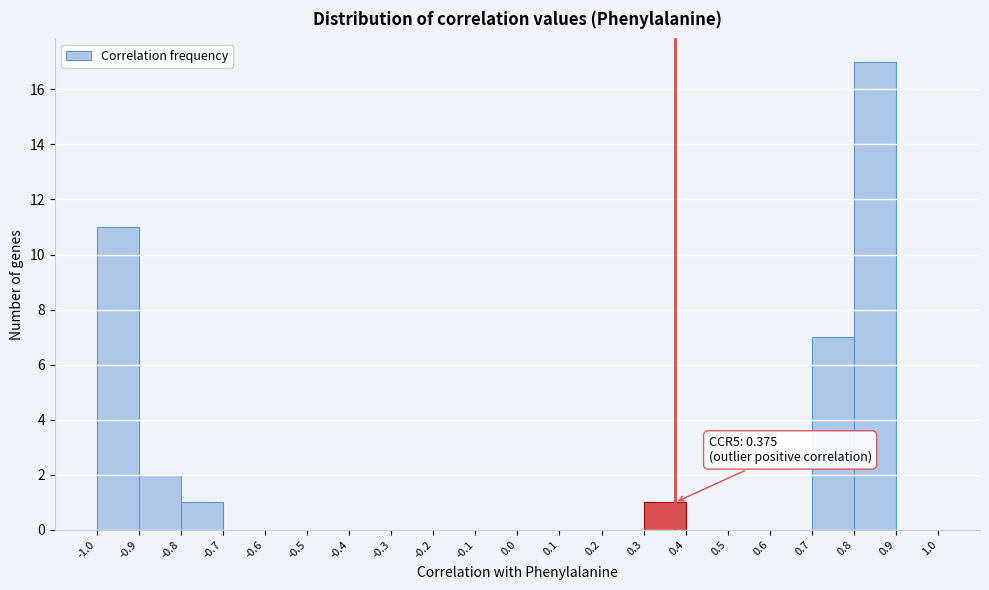

Over which range of the x-axis is the bar tallest?

0.8 to 0.9